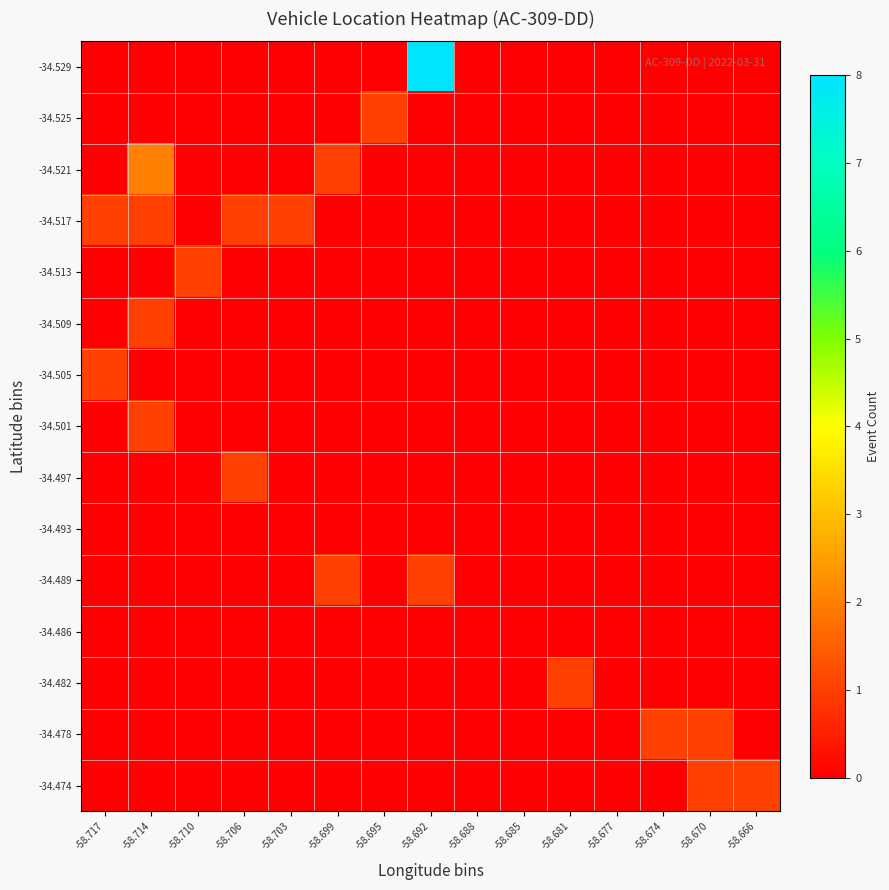

Rank the series at -58.681 from highest to lowest value.

-34.482, -34.529, -34.525, -34.521, -34.517, -34.513, -34.509, -34.505, -34.501, -34.497, -34.493, -34.489, -34.486, -34.478, -34.474